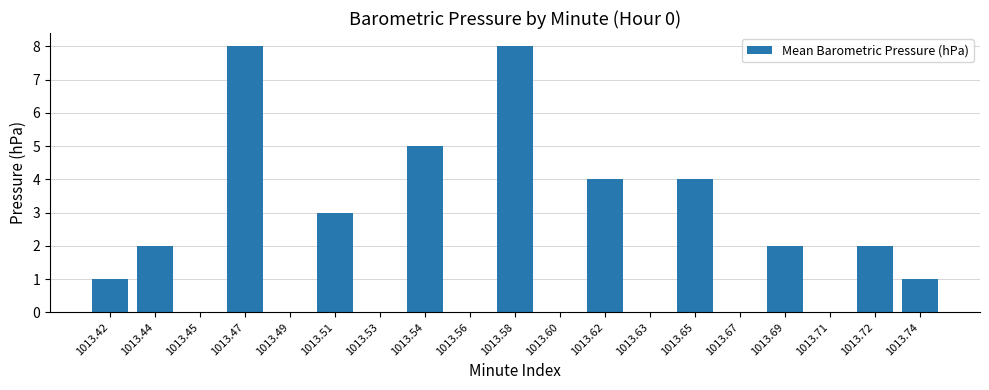

What is the sum of all values?

40